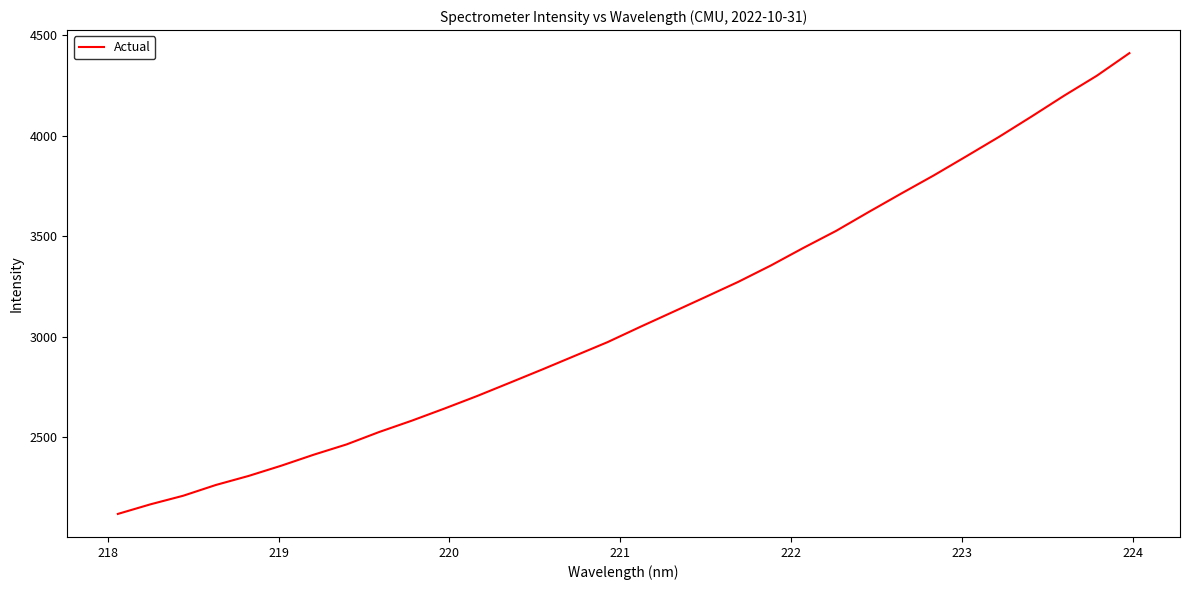

True or false: the data has more than 1 interior local peaks.

False